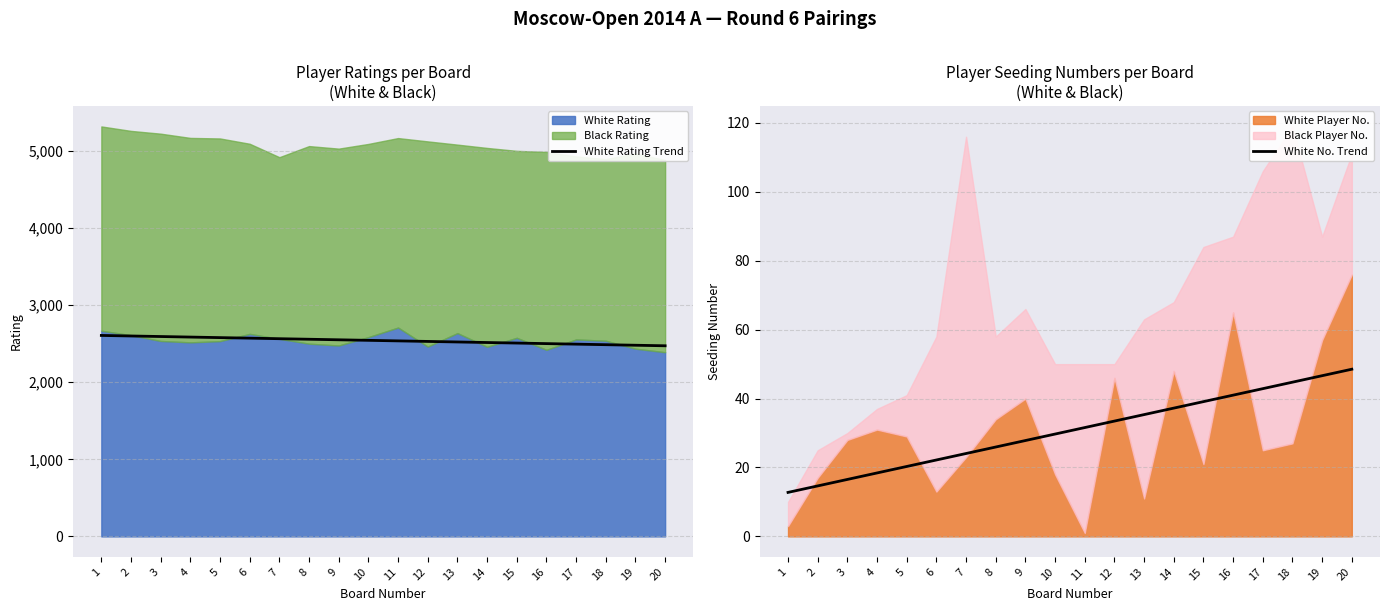

True or false: White No. Trend has a value of 67.0 at 18.

False